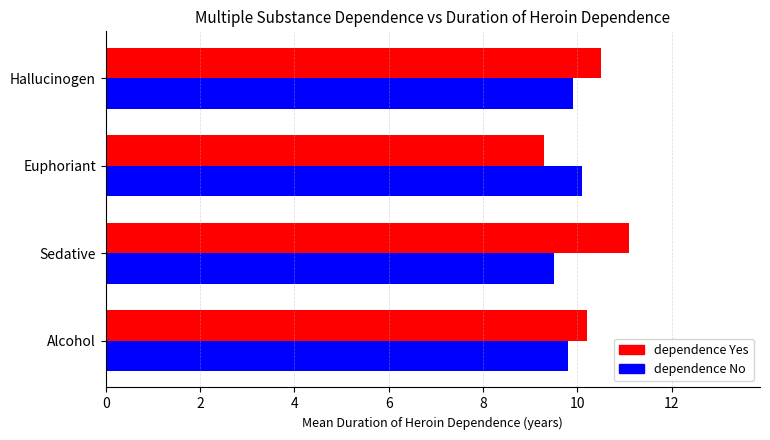

At how many categories does at least one series exceed 10?

4